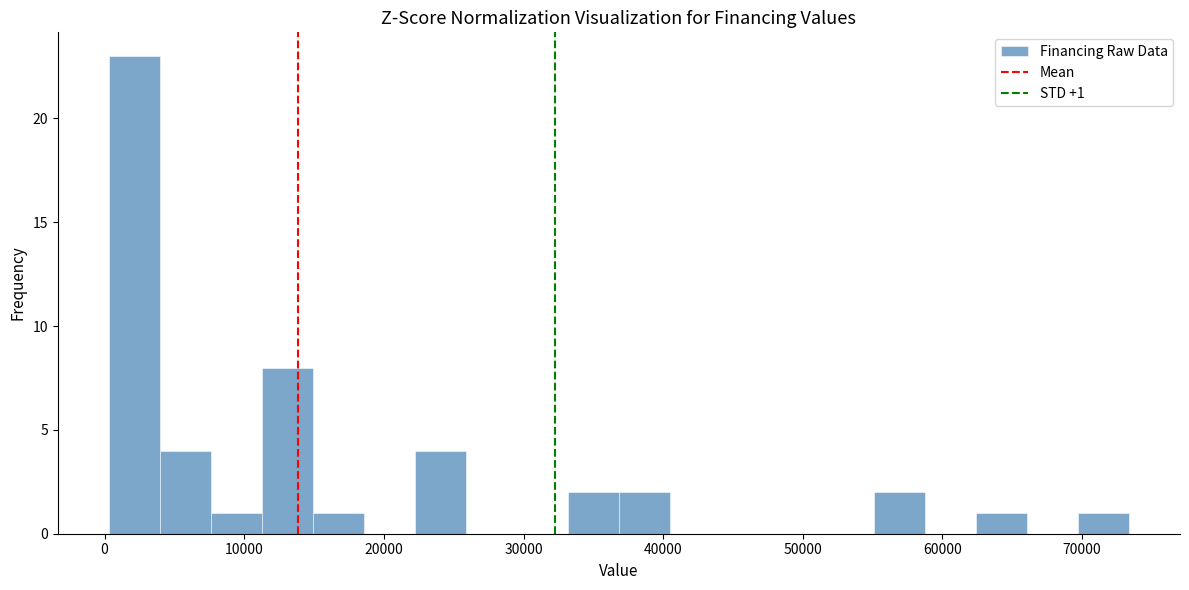

Around what value on the x-axis is the tallest bar? Give the approximate position of its centre, as read against the axis.

2000